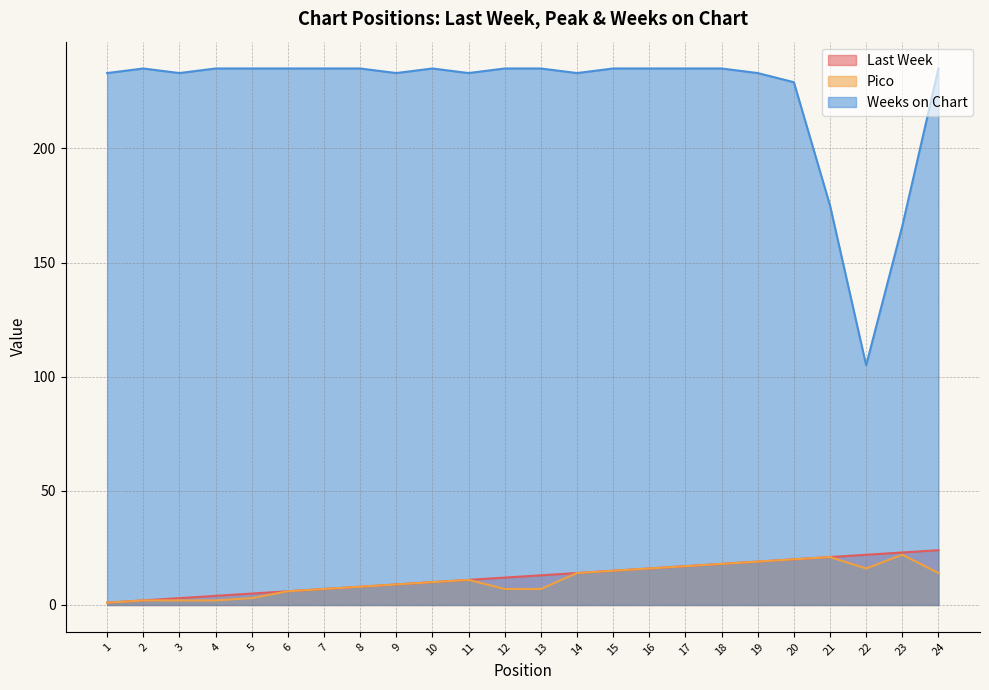

Does the chart display data point markers on the line(s)?

No